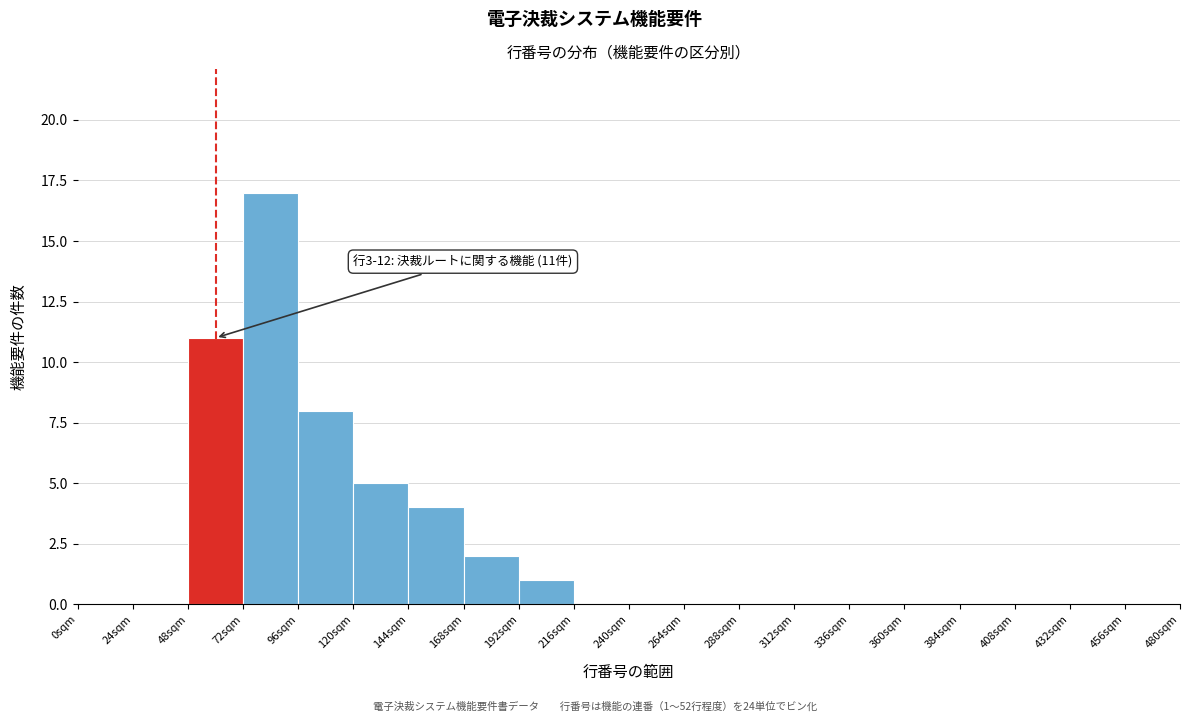

Over which range of the x-axis is the bar tallest?

72 to 96